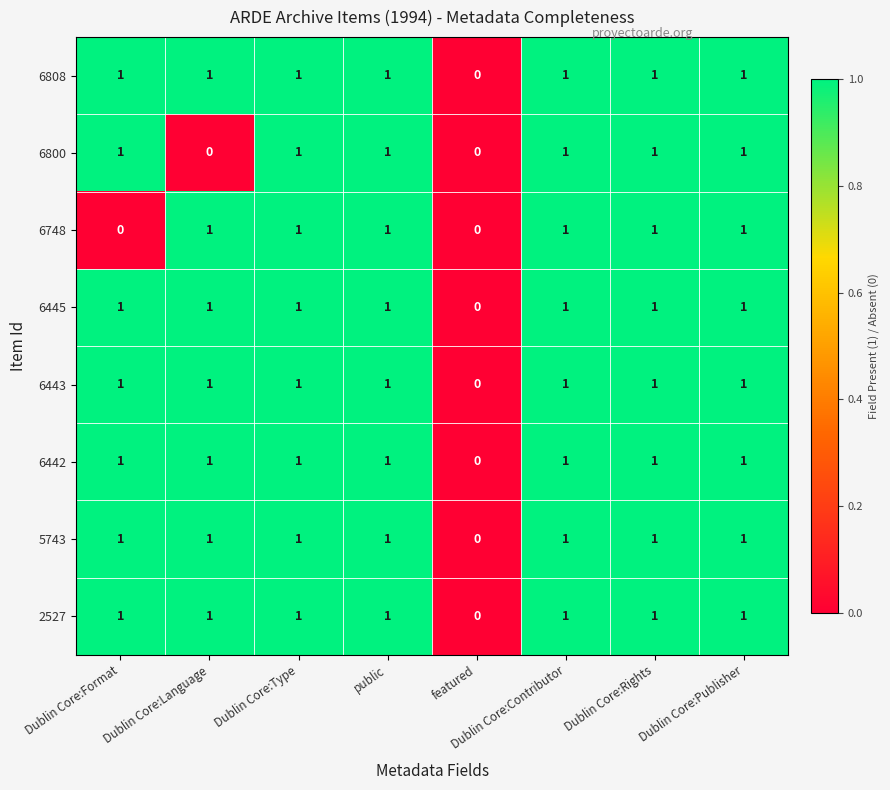

True or false: 6800 has a value of 0 at public.

False